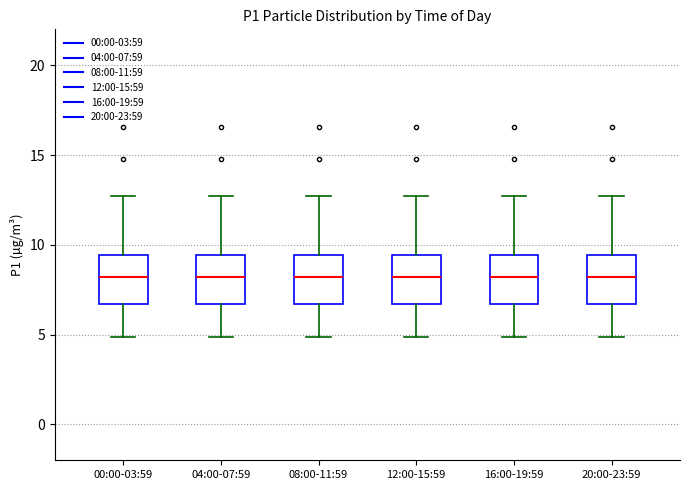

Reading left to right, transcribe this box plot: for each box, give where its median line is, the range the box spans, and where its two whiskers end, as read against the y-axis. The values are not printed on the chart, so give them approximately, as read against the axis.

00:00-03:59: median 8.0, box 6.5 to 9.5, whiskers 5.0 to 12.5
04:00-07:59: median 8.0, box 6.5 to 9.5, whiskers 5.0 to 12.5
08:00-11:59: median 8.0, box 6.5 to 9.5, whiskers 5.0 to 12.5
12:00-15:59: median 8.0, box 6.5 to 9.5, whiskers 5.0 to 12.5
16:00-19:59: median 8.0, box 6.5 to 9.5, whiskers 5.0 to 12.5
20:00-23:59: median 8.0, box 6.5 to 9.5, whiskers 5.0 to 12.5